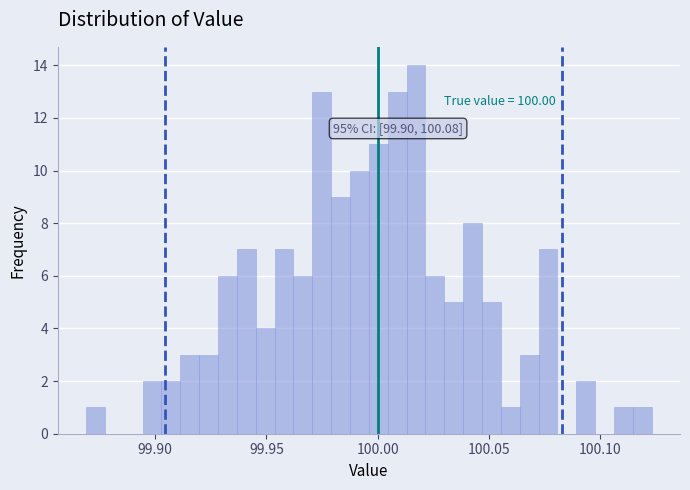

Around what value on the x-axis is the tallest bar? Give the approximate position of its centre, as read against the axis.

100.015